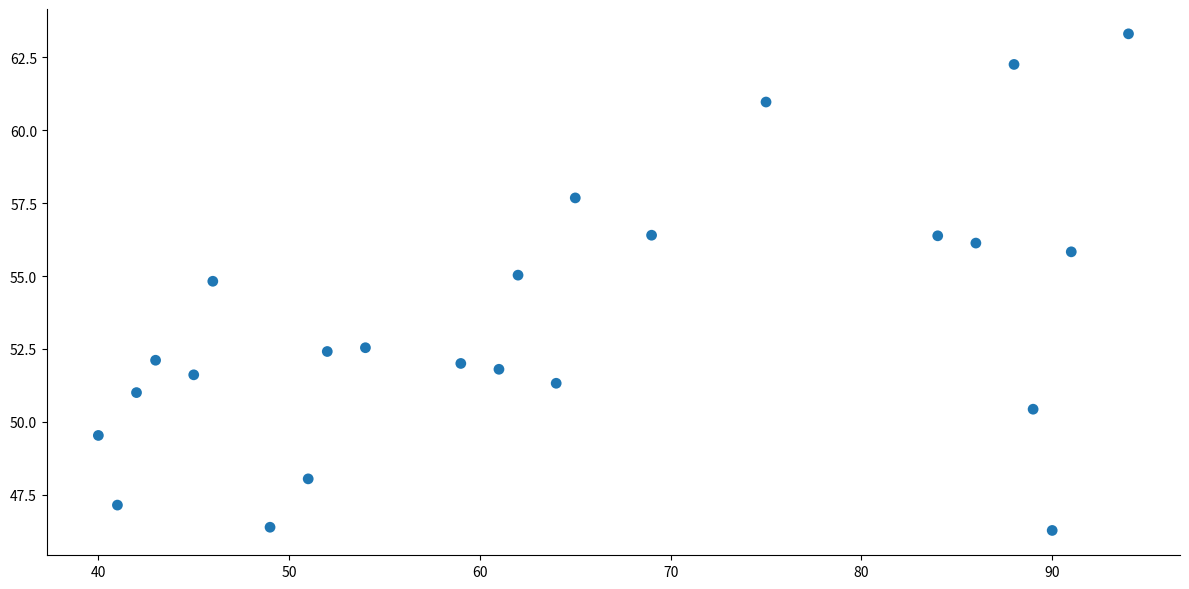

What is the range of X values (max minus min)?

54.0